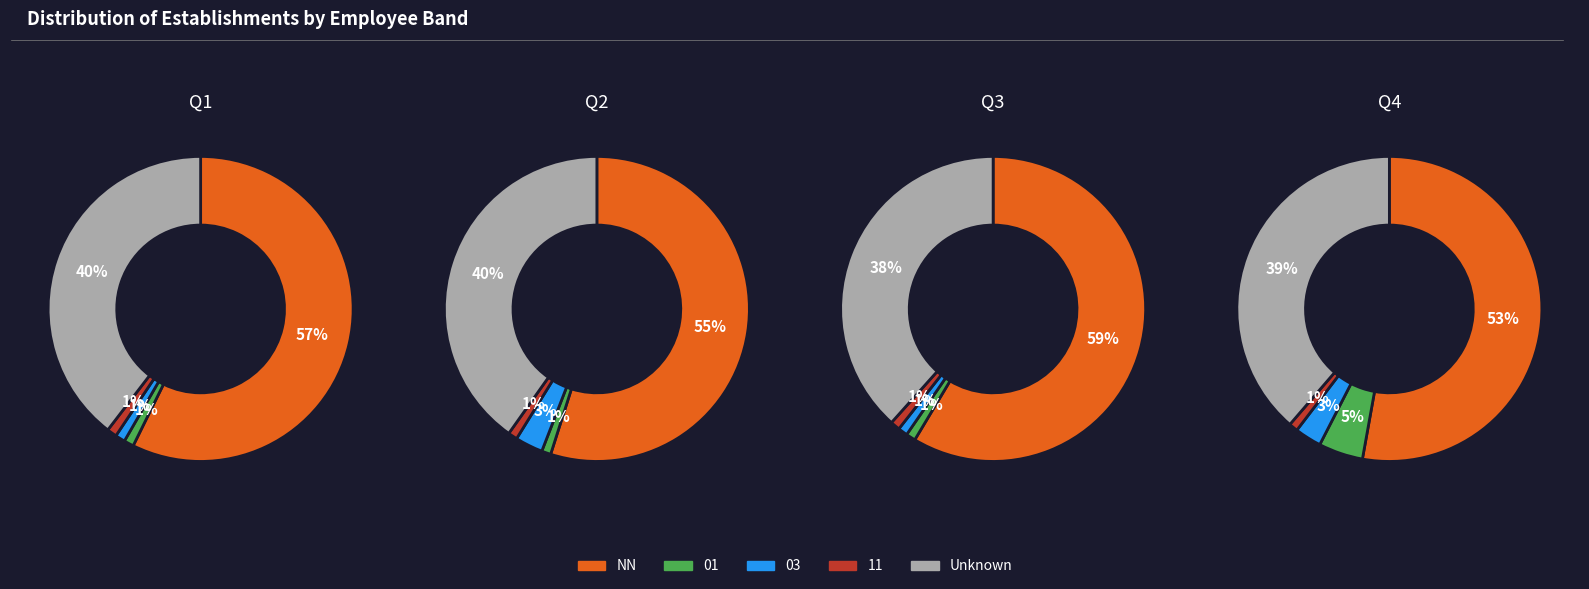

To the nearest percent, what is the difference between the 01 and 03 slice percentages?

2%